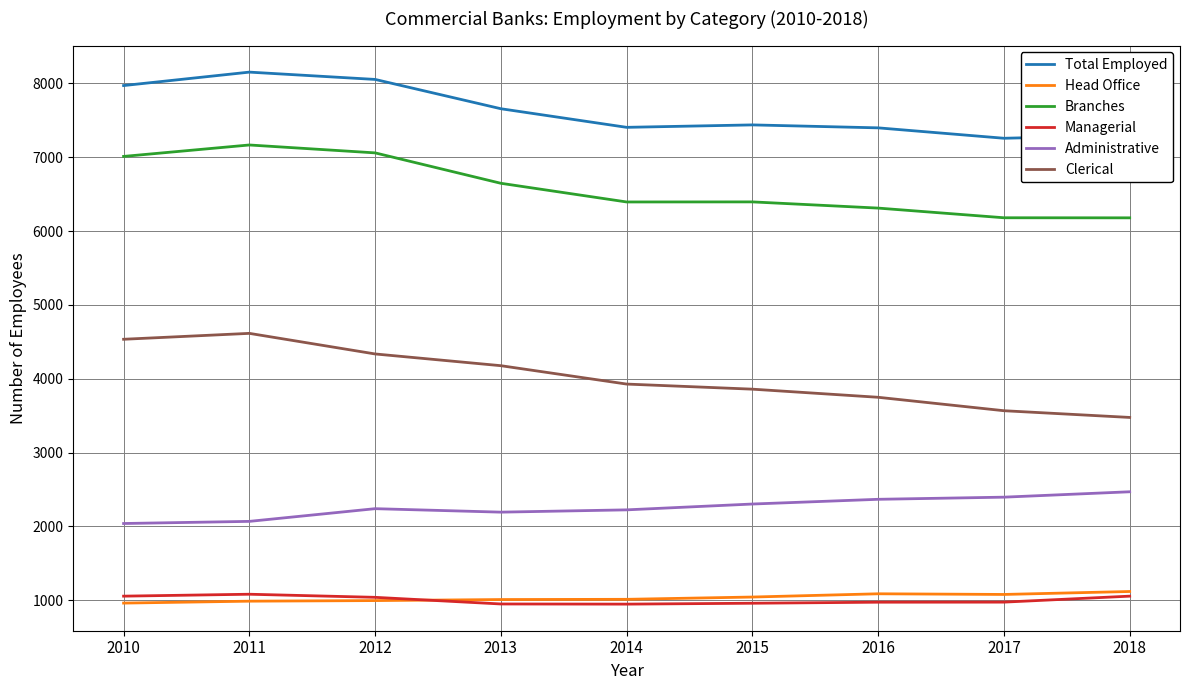

What is the sum of the Total Employed values at 2016 and 2015?

14838